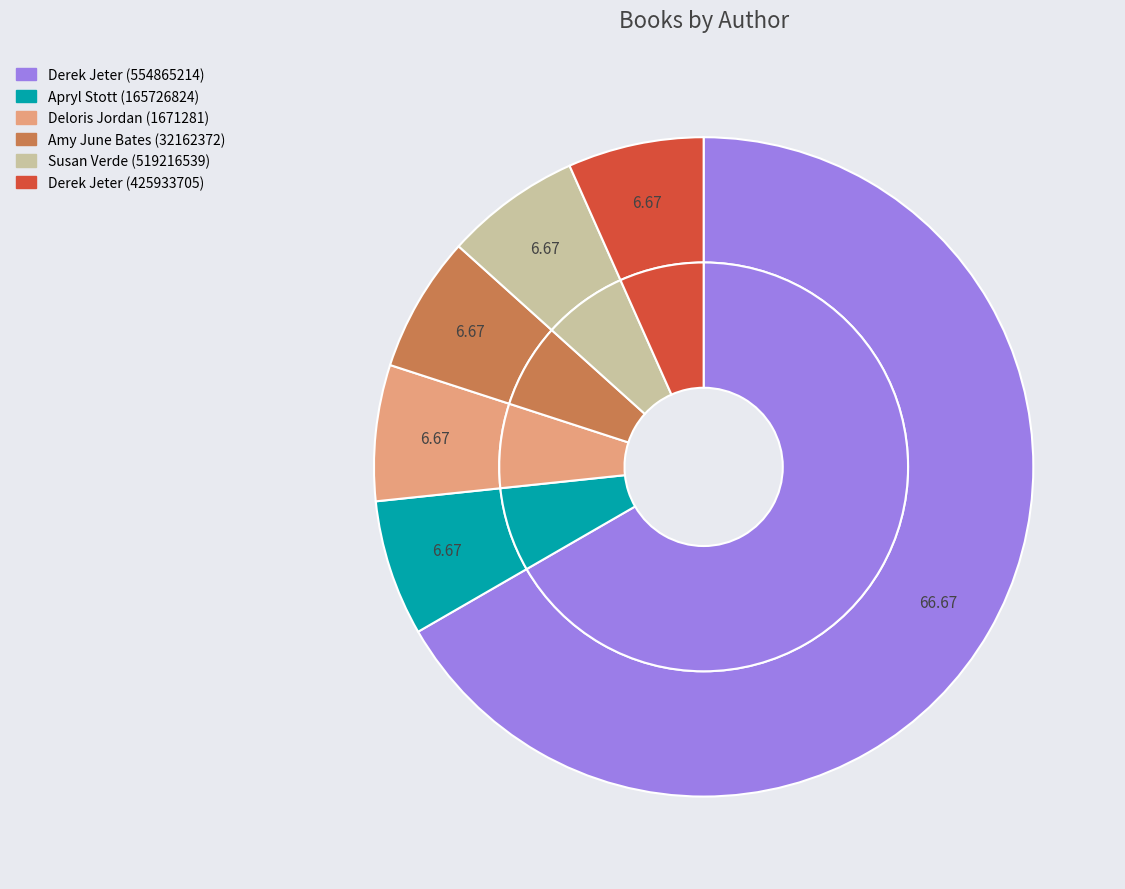

Do Amy June Bates (32162372) and Apryl Stott (165726824) together represent more than half of the pie?

No